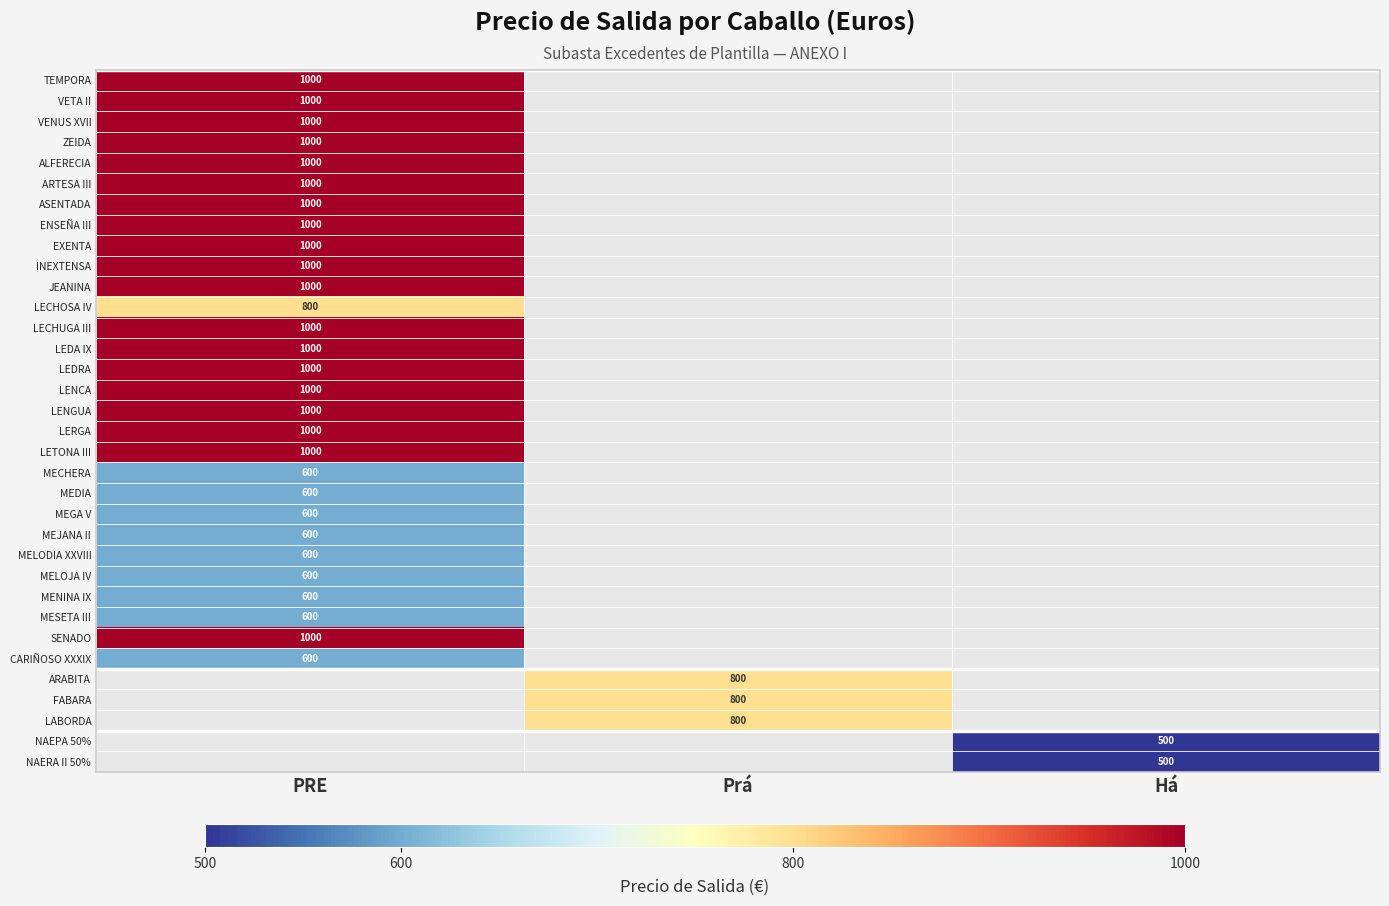

How many distinct data groups are displayed?

34